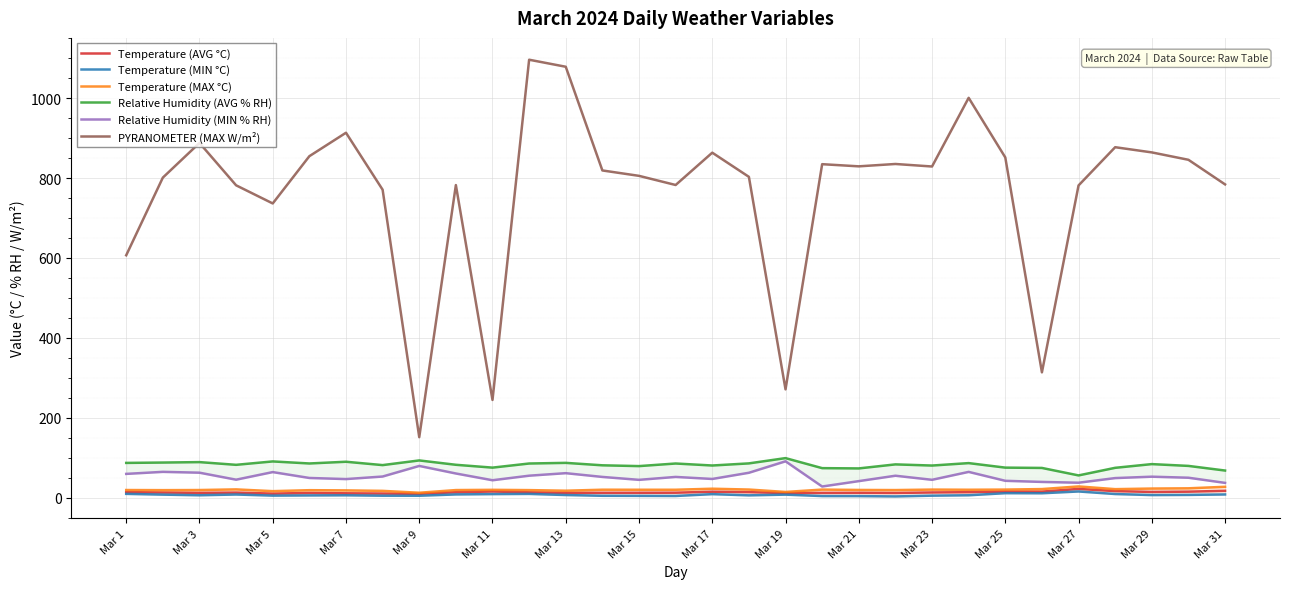

List the series in order of their peak value, lowest first.

Temperature (MIN °C), Temperature (AVG °C), Temperature (MAX °C), Relative Humidity (MIN % RH), Relative Humidity (AVG % RH), PYRANOMETER (MAX W/m²)